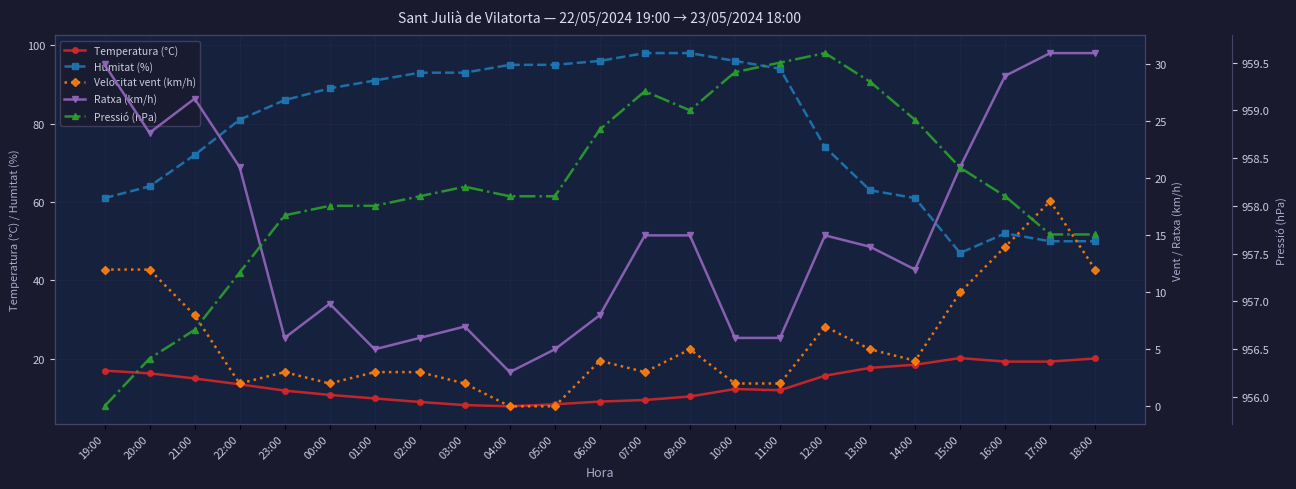

What is the difference between the maximum and minimum values in the Pressió (hPa) series?

3.7